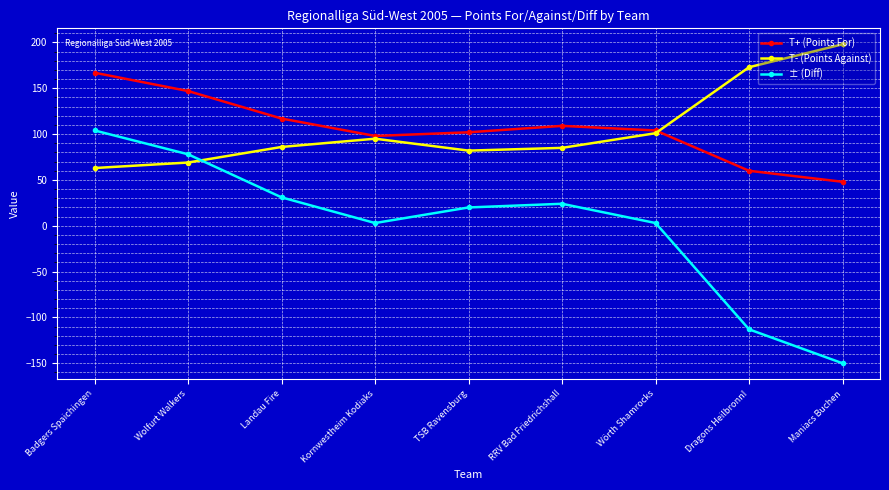

Where is the first local maximum for T+ (Points For)?

RRV Bad Friedrichshall